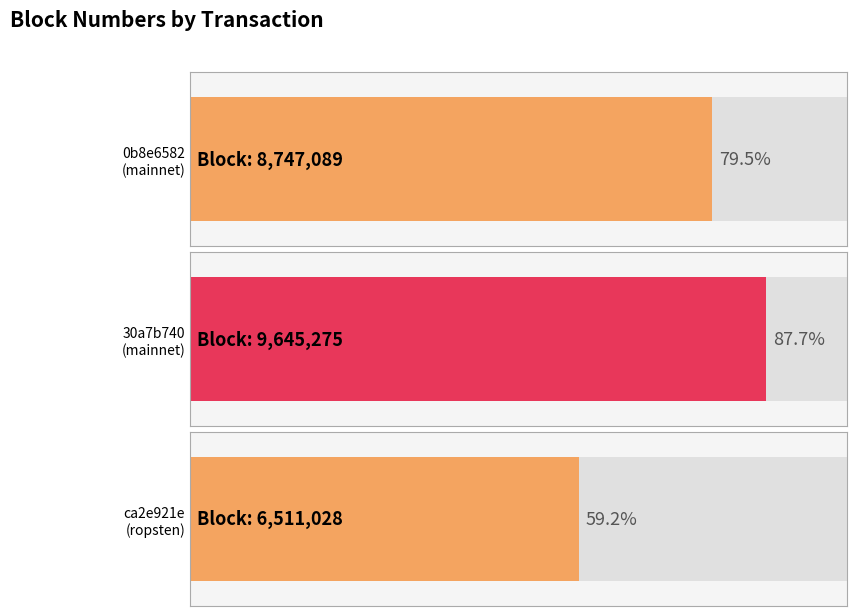

Which has a higher value, 30a7b740
(mainnet) or 0b8e6582
(mainnet)?

30a7b740
(mainnet)